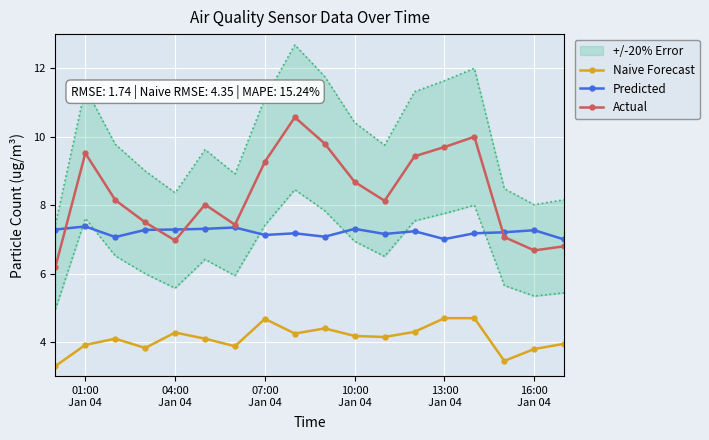

True or false: Predicted has a value of 7.3 at 10:00
Jan 04.

True